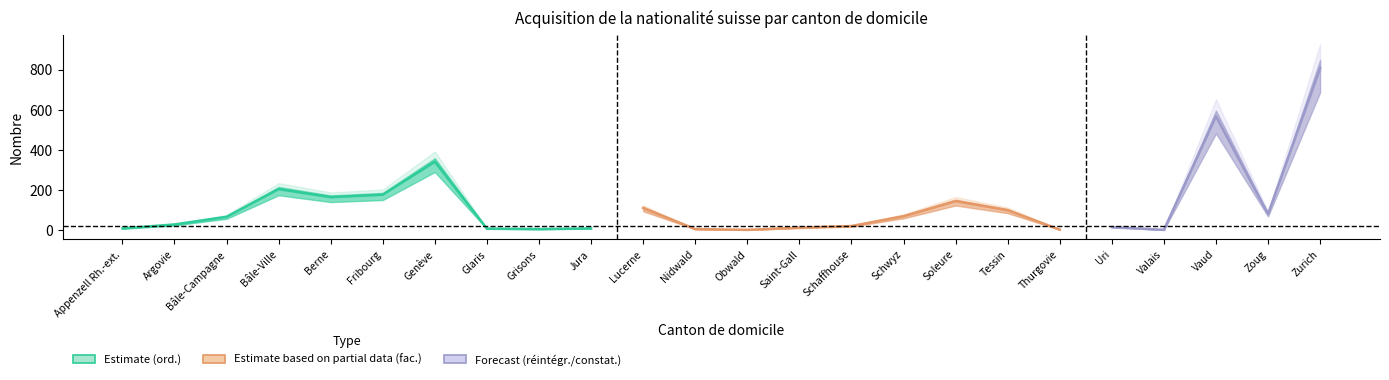

How many data points does each series have?

24